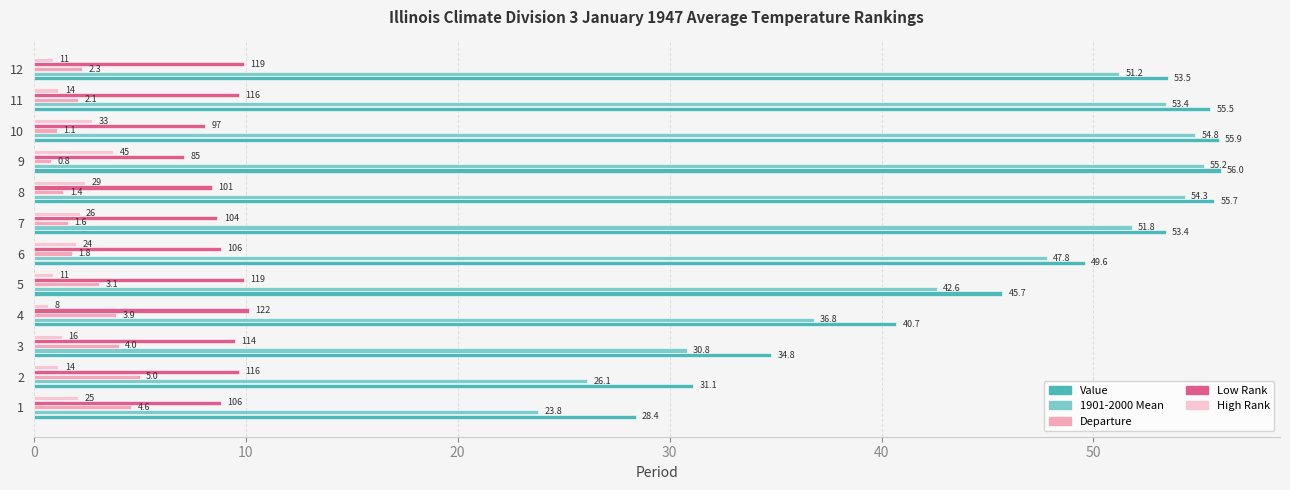

The 1901-2000 Mean series shows 51.8 at 7. True or false?

True